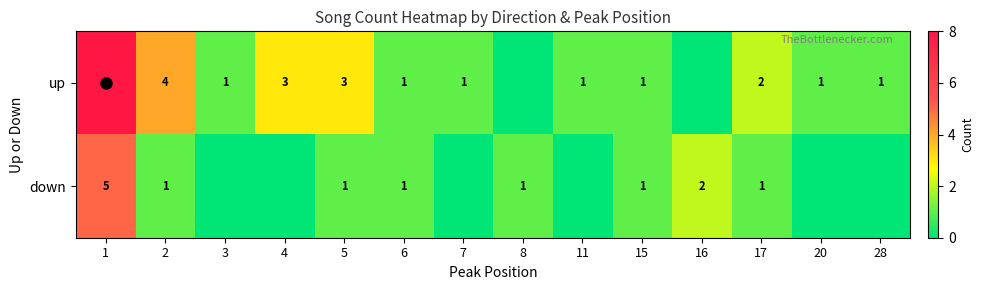

Where is row_1 nearest to the value 2?

16